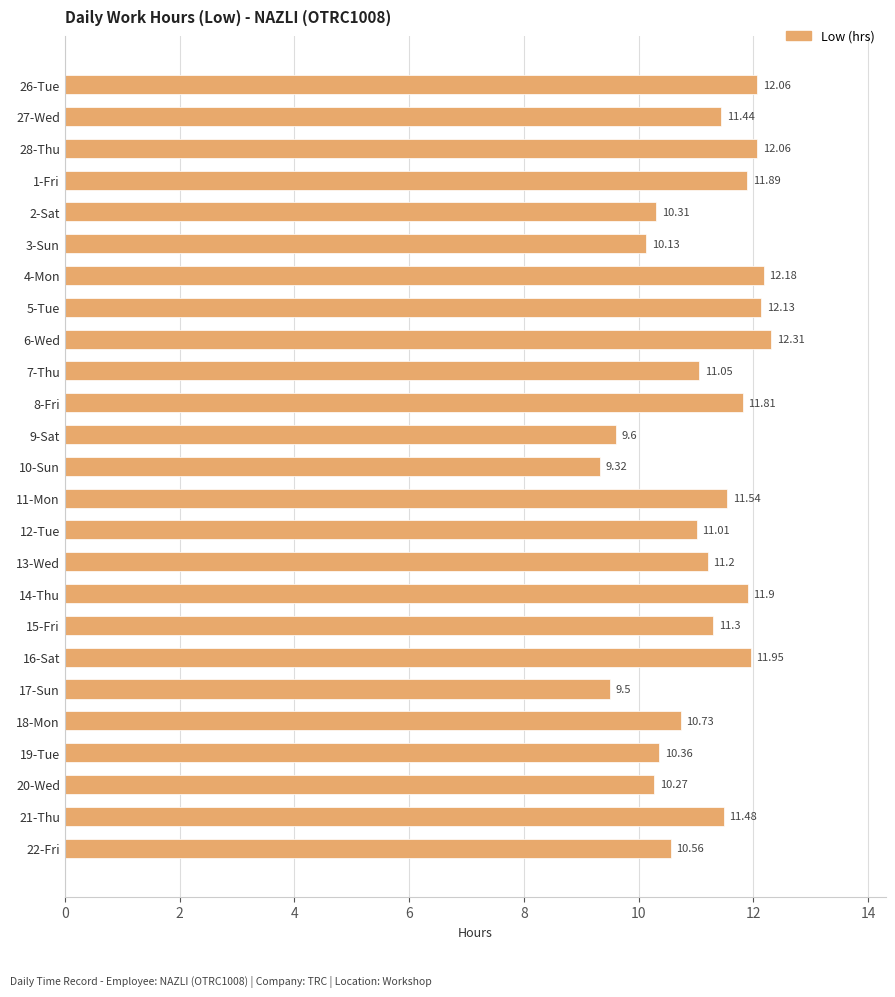

What is the ratio of the value at 7-Thu to the value at 12-Tue?

1.0